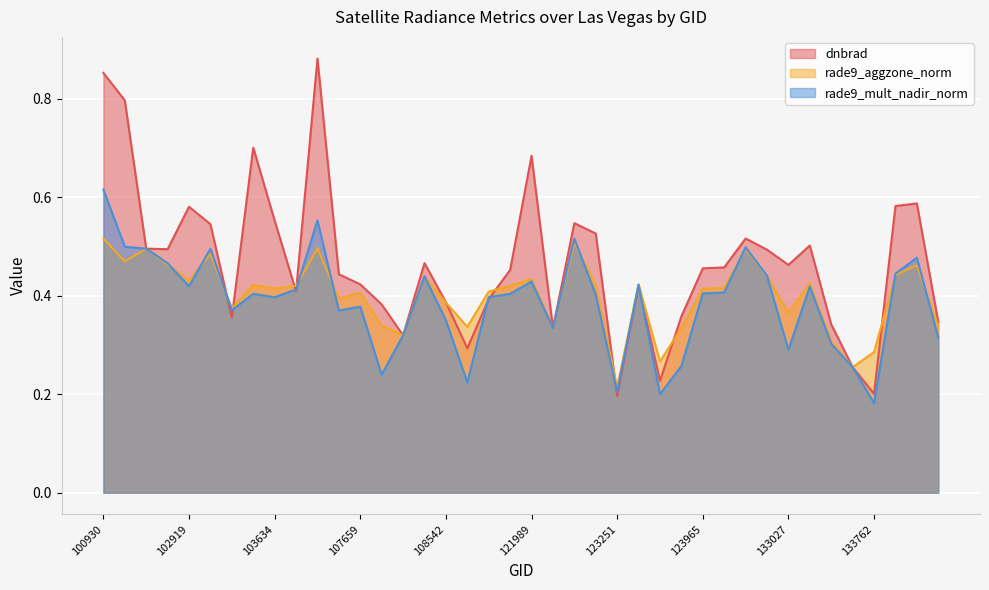

Rank the categories by rade9_aggzone_norm value from highest to lowest.

100930, 122525, 104346, 132309, 102671, 103160, 102421, 102792, 133958, 133946, 132848, 108369, 121989, 102919, 133040, 123428, 103524, 122884, 121819, 104112, 132136, 103634, 123965, 121653, 107659, 104355, 108542, 103279, 133027, 107832, 134138, 108715, 123775, 122346, 108193, 133223, 133762, 123600, 133405, 123251